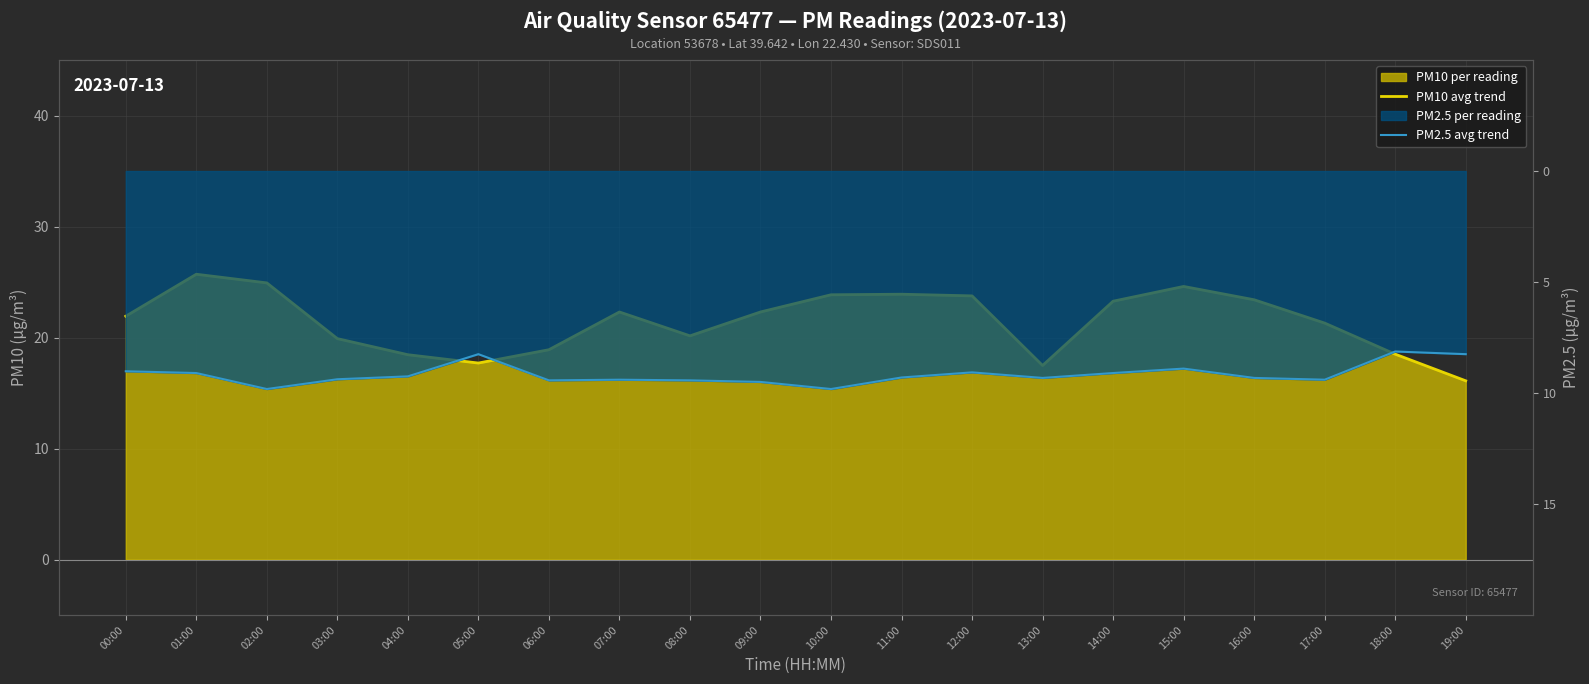

What is the difference between the maximum and second lowest values in the PM10 avg trend series?

8.2